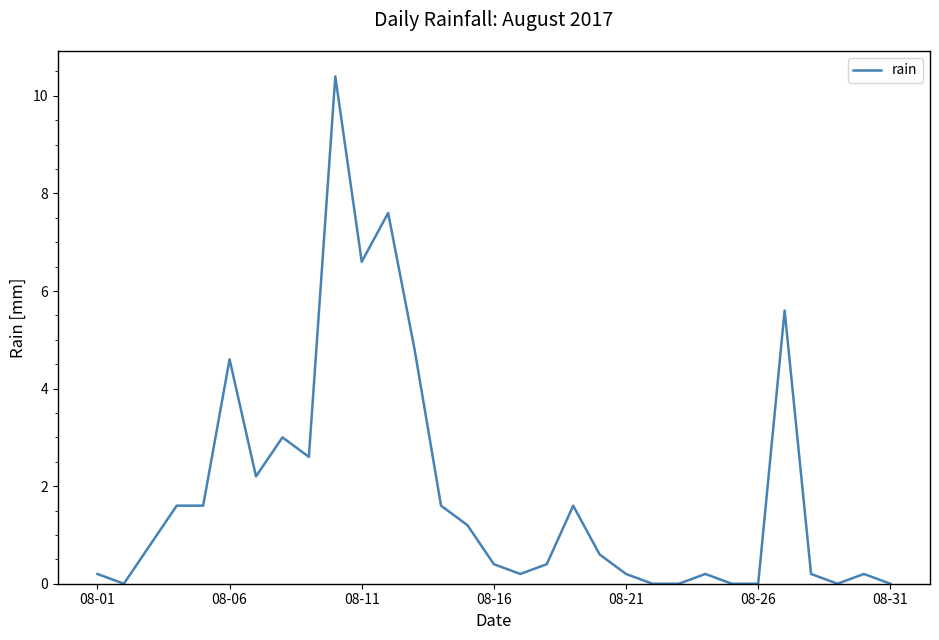

What is the greatest value displayed?

10.4